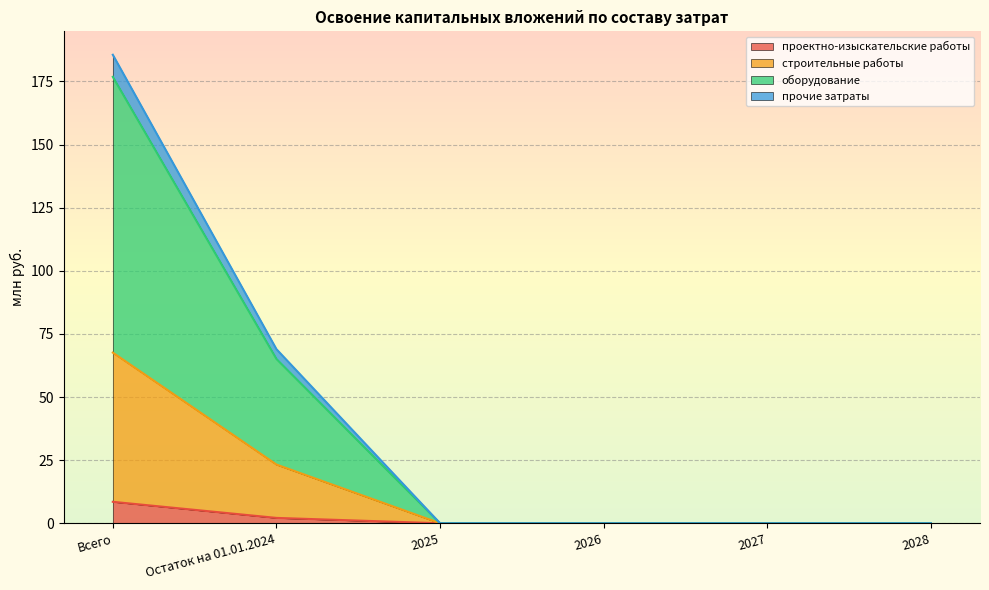

What is the maximum value for проектно-изыскательские работы?

8.5